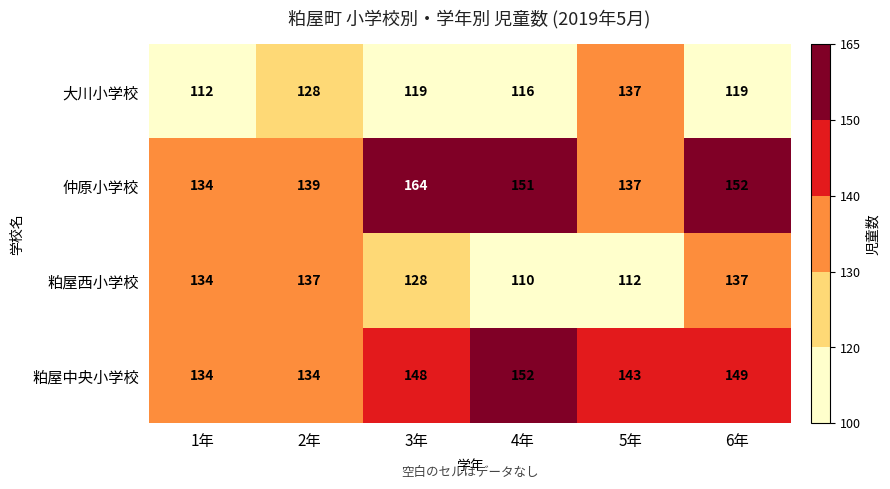

What is the sum of the 粕屋西小学校 values at 4年 and 3年?

238